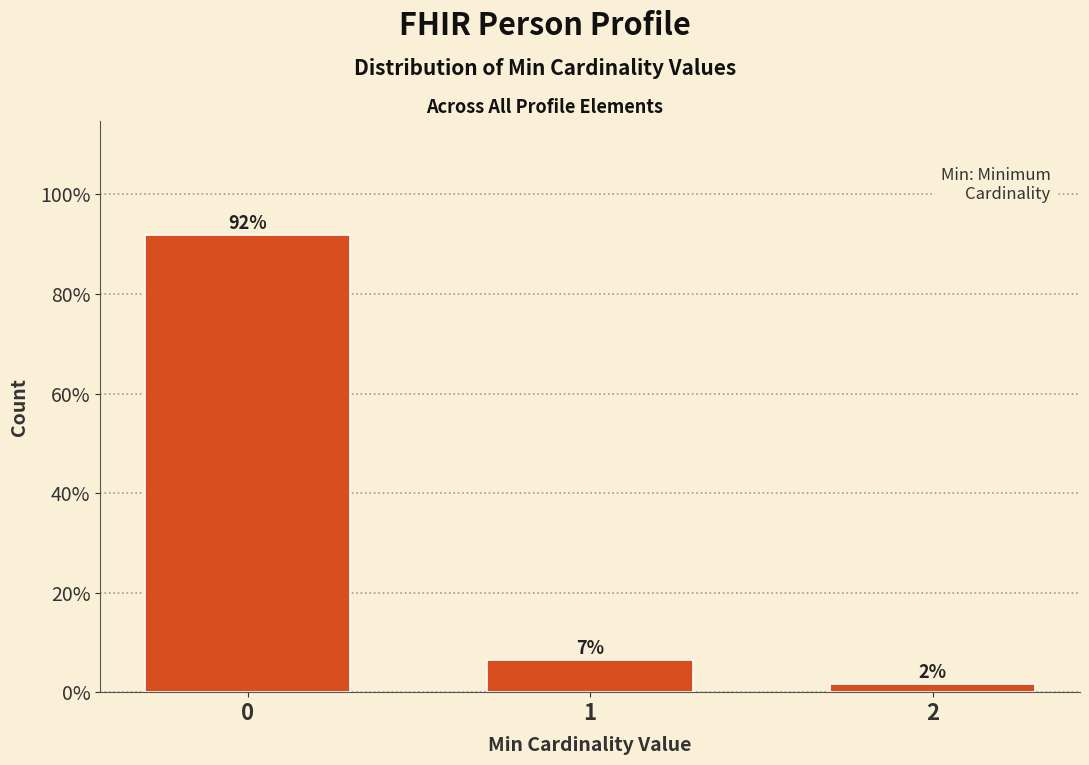

How many bars are there in total?

3